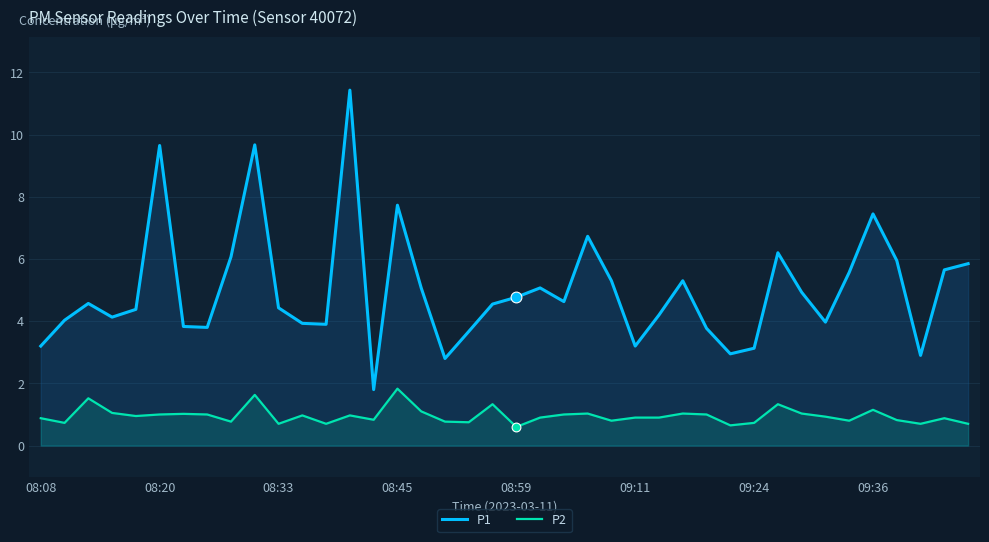

What is the total value across all series at 09:24?

3.9